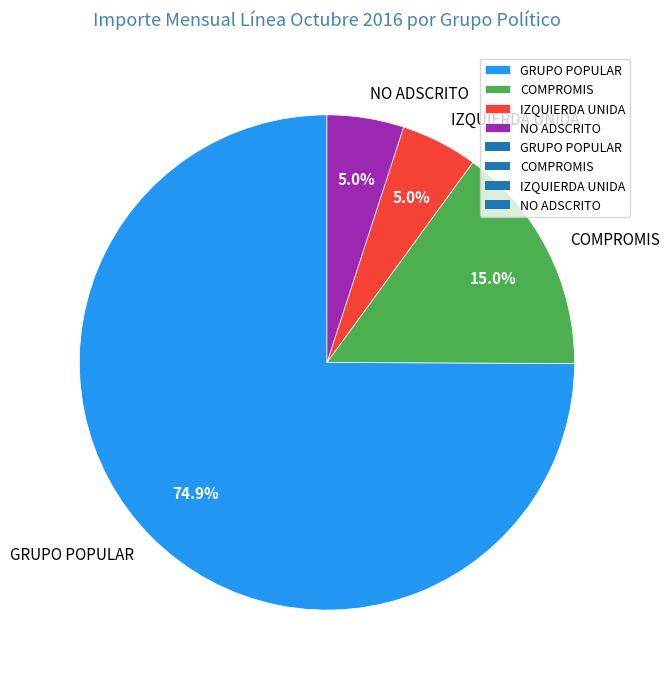

What is the ratio of the value at NO ADSCRITO to the value at IZQUIERDA UNIDA?

1.0